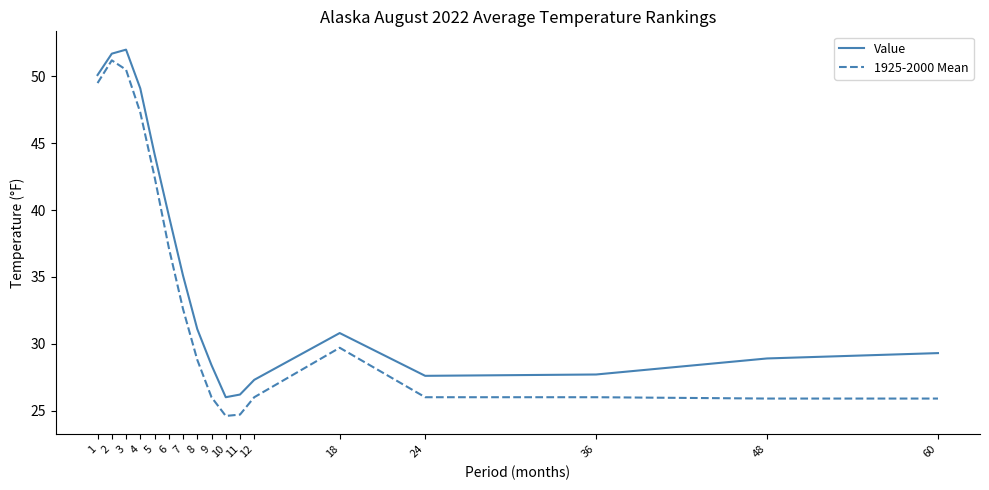

Rank the series by their average value, from highest to lowest.

Value, 1925-2000 Mean